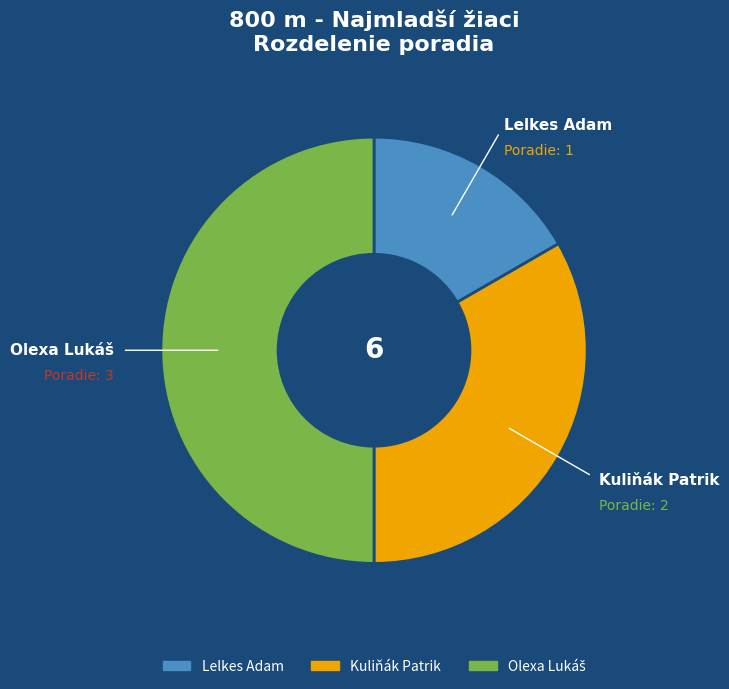

The Kuliňák Patrik slice represents 25% of the pie. True or false?

False